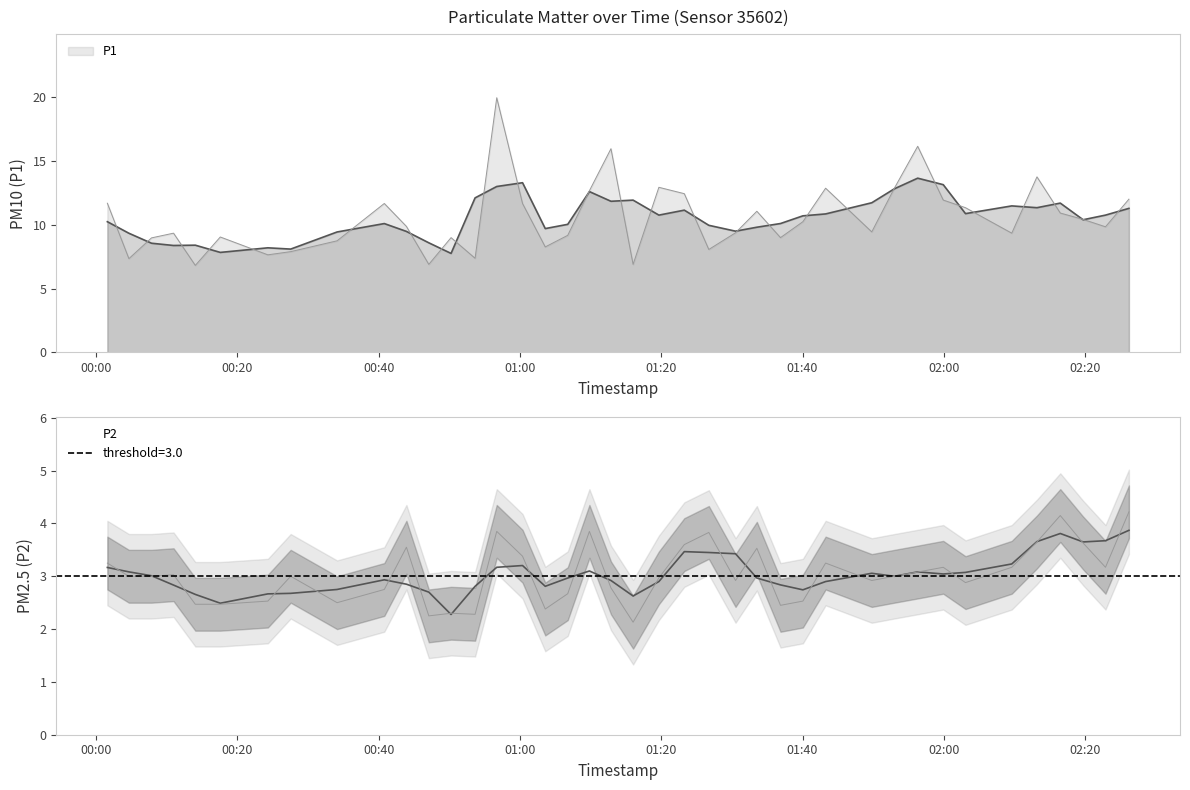

At which label is P2 closest to 3?

2023-07-13T00:04:39